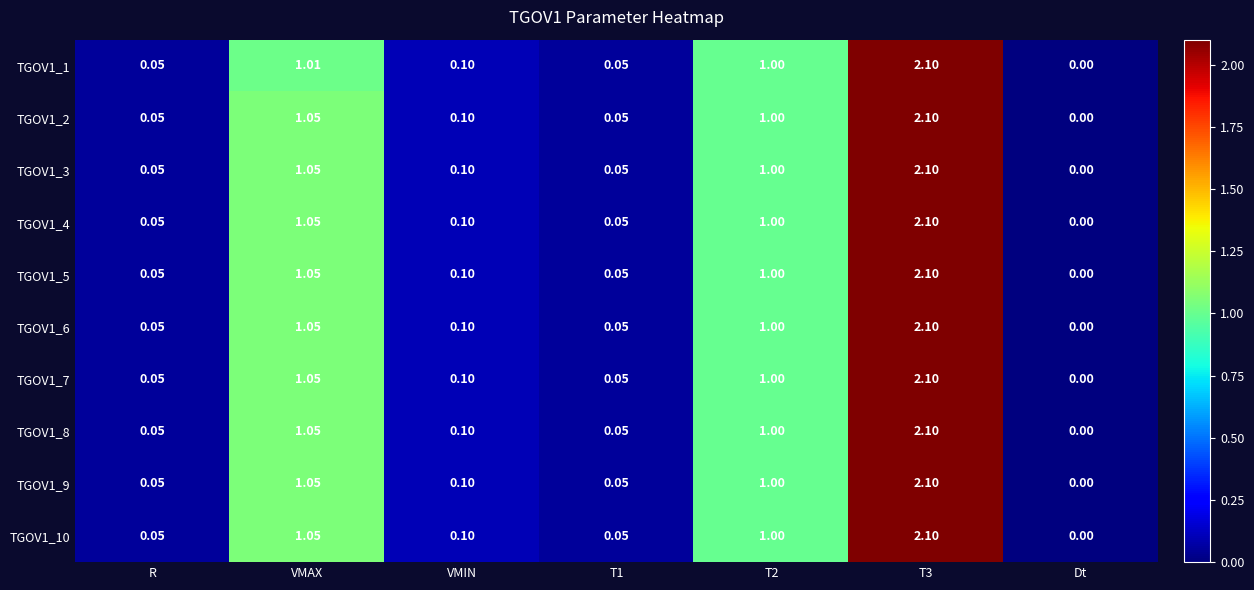

At which label does TGOV1_6 reach its minimum?

Dt